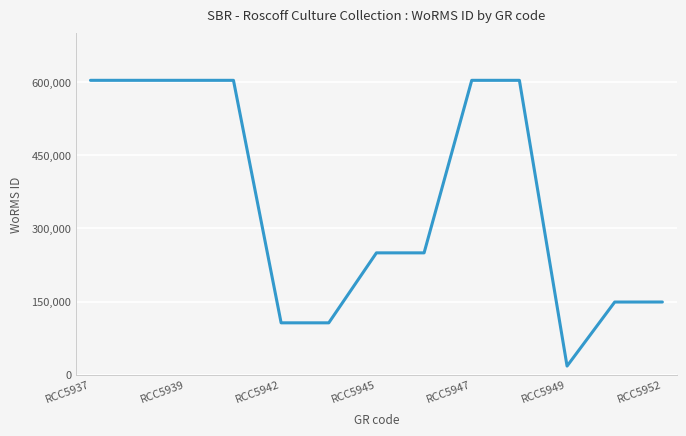

What is the minimum value shown in the chart?

17641